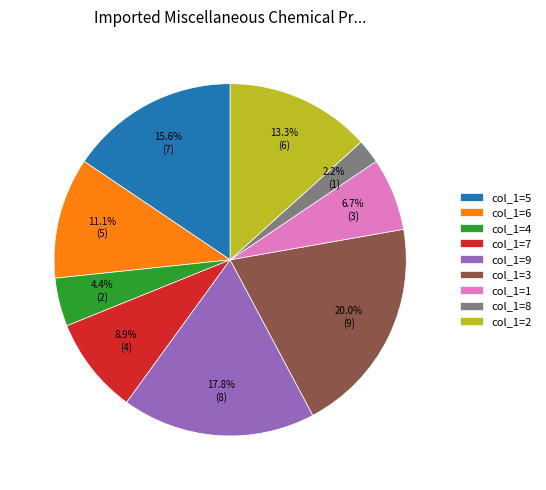

Between col_1=9 and col_1=7, which is larger?

col_1=9